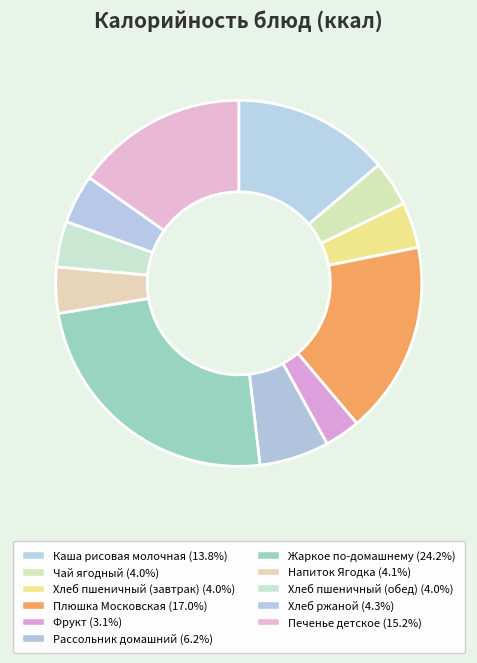

Is it true that Рассольник домашний is 19% of the pie?

False